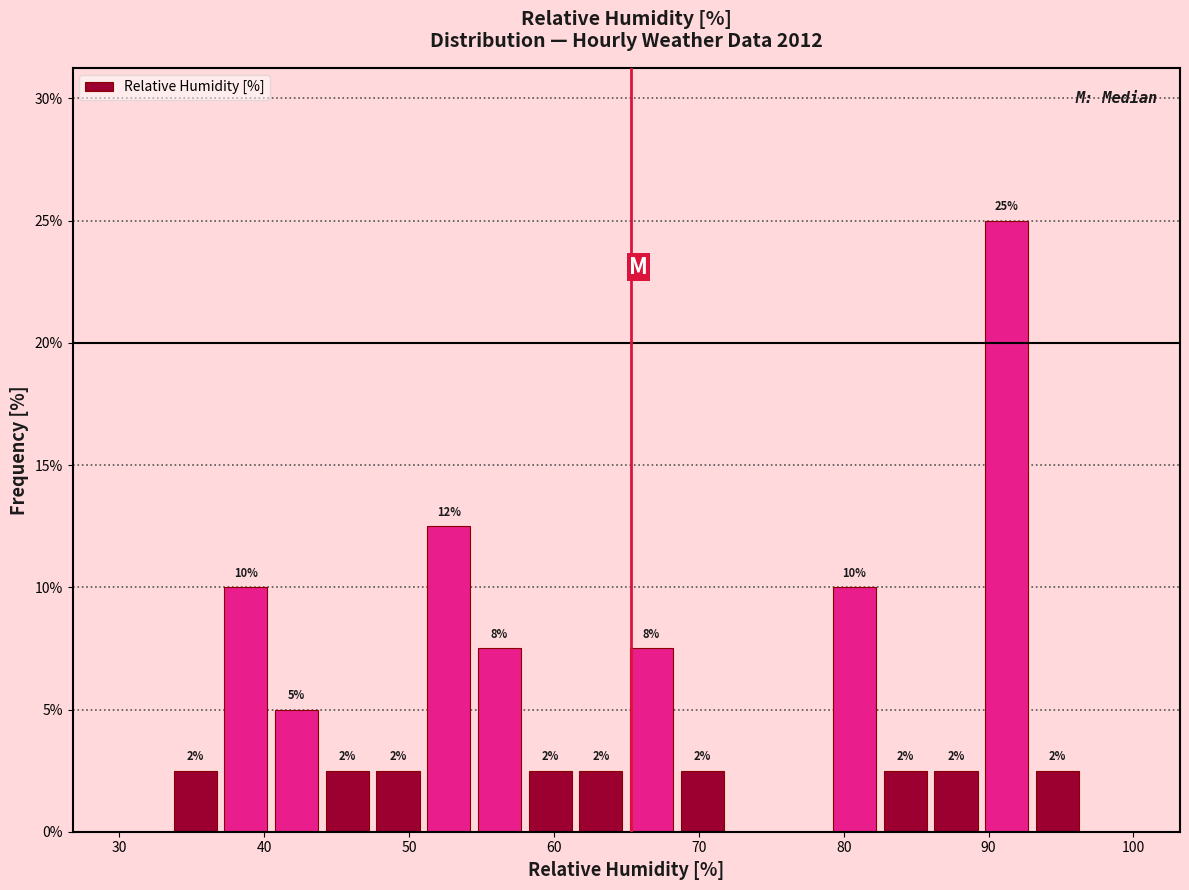

Read against the x-axis, roughly where is the centre of the tallest bar?

91